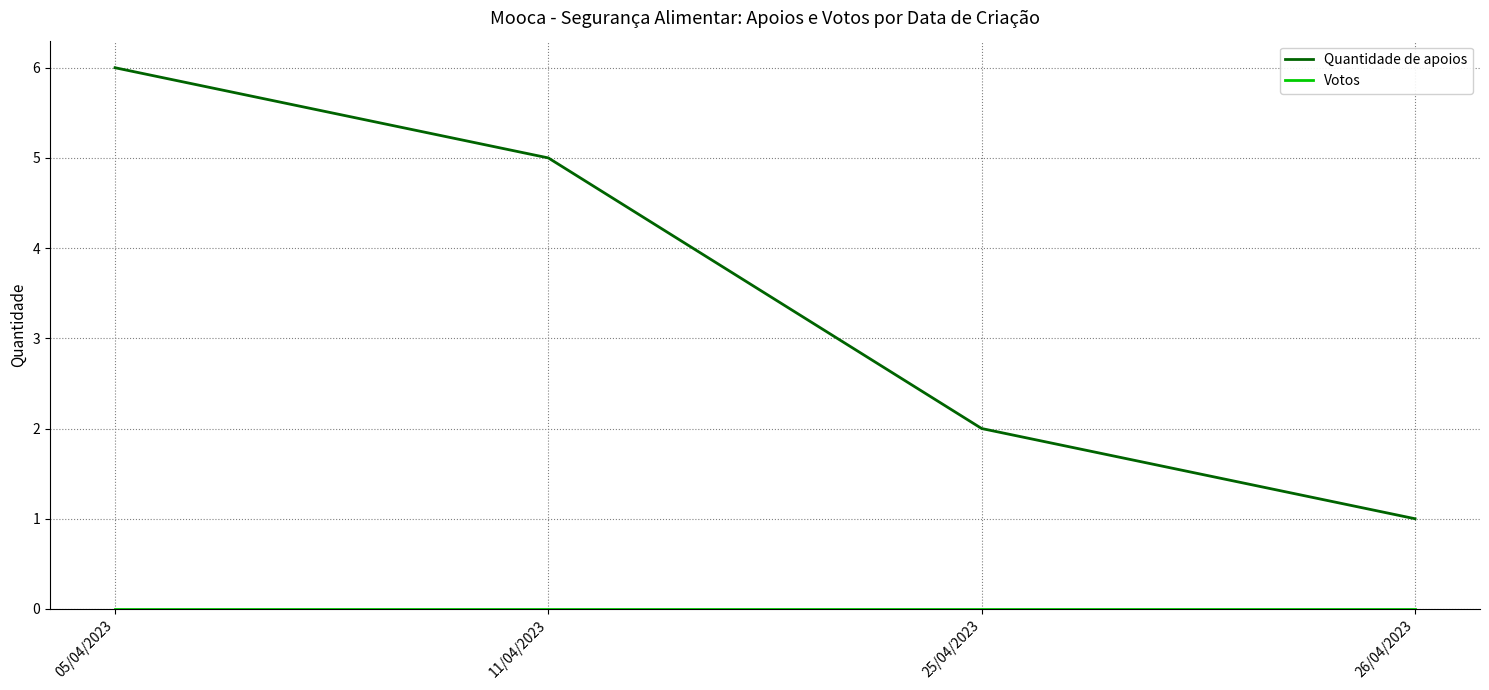

What is the total value across all series at 26/04/2023?

1